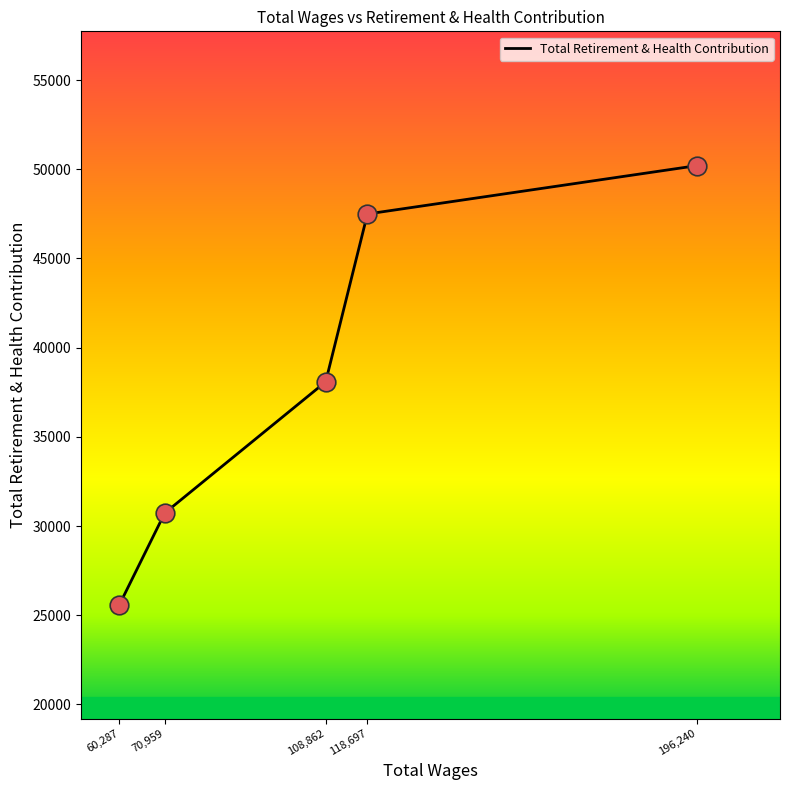

What is the change in value from 108,862 to 118,697?

+9407.9